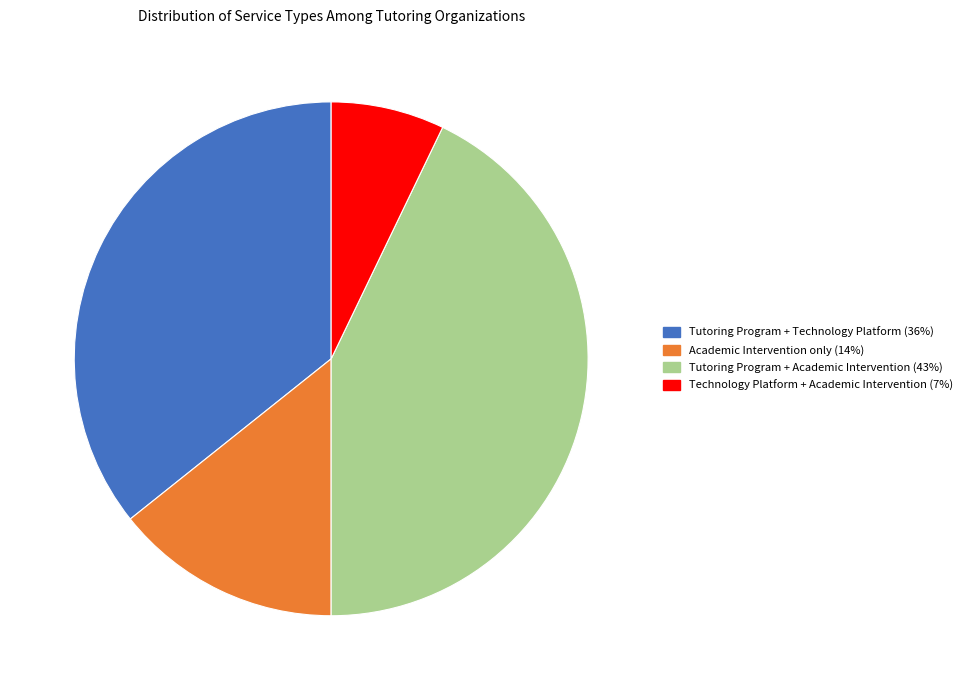

How many slices are in this pie chart?

4